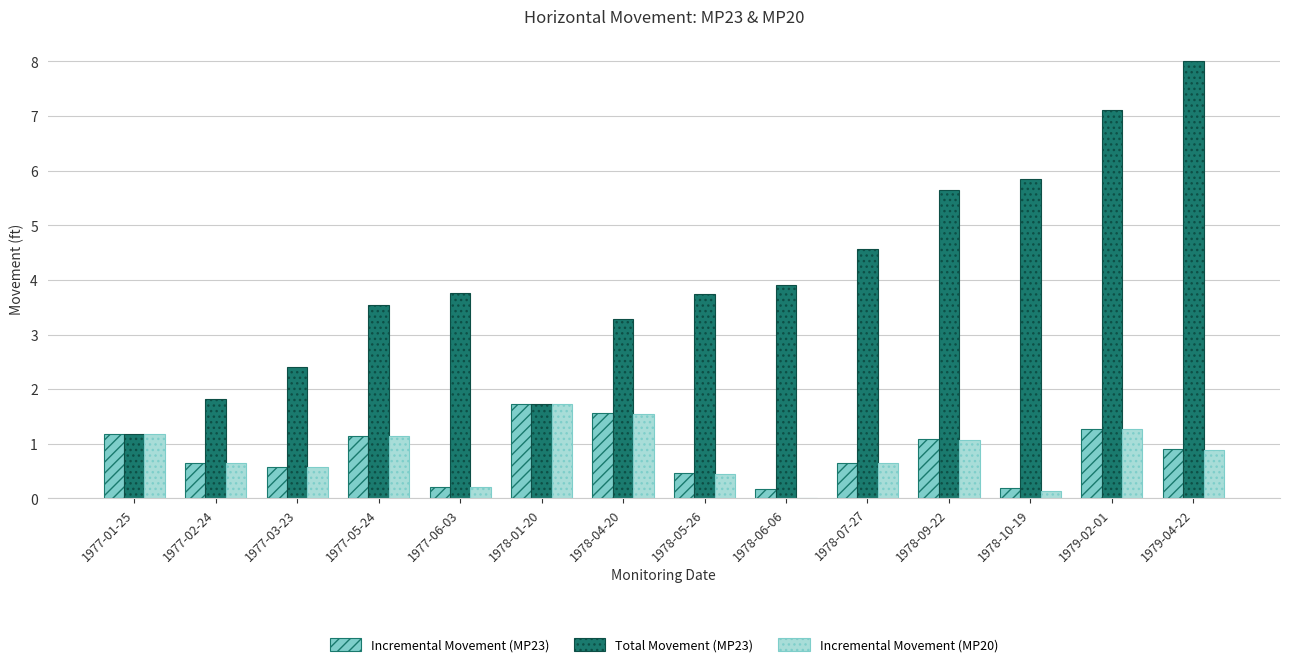

How many groups of bars are there?

14